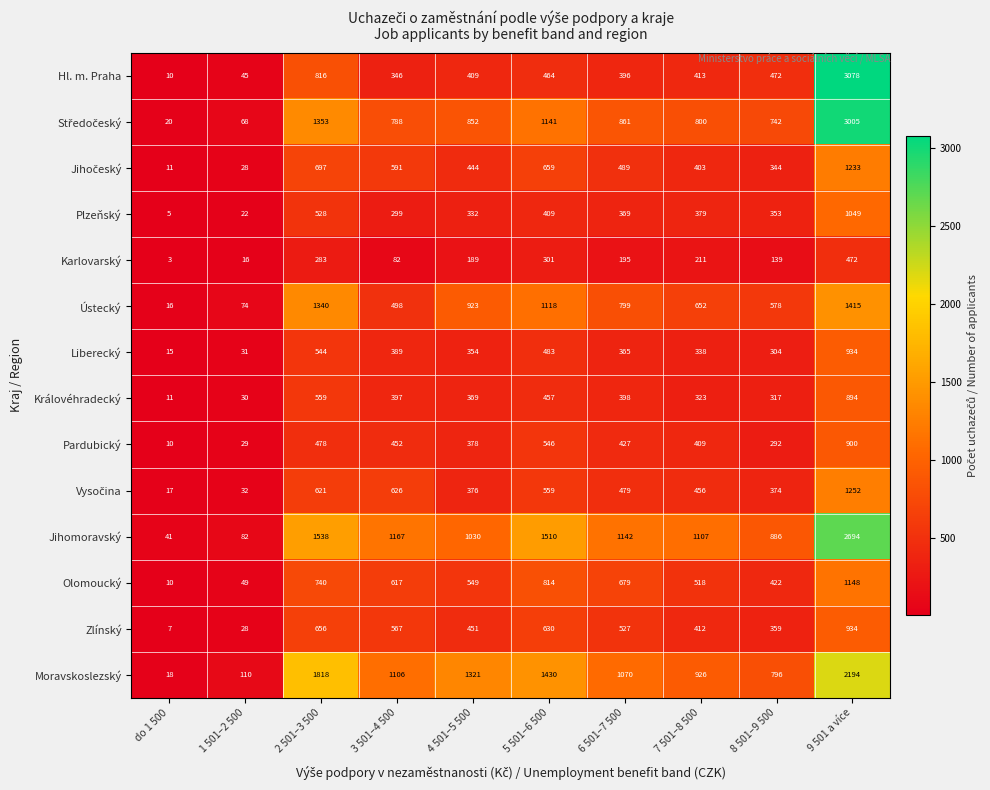

The value of Ústecký at do 1 500 is 3. True or false?

False